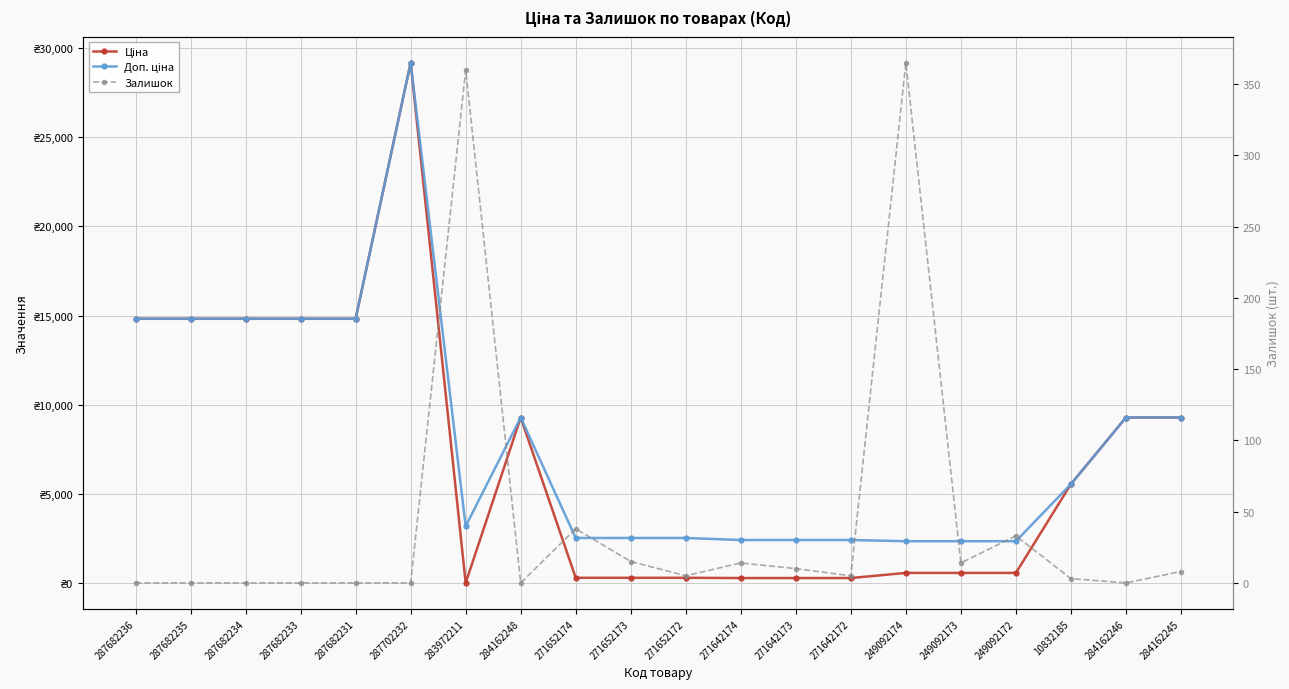

Reading left to right, extract all data points from this chart.

Ціна: 287682236=14817.6	287682235=14817.6	287682234=14817.6	287682233=14817.6	287682231=14817.6	287702232=29152.3	283972211=32.0	284162248=9290.5	271652174=318.3	271652173=318.3	271652172=318.3	271642174=304.1	271642173=304.1	271642172=304.1	249092174=591.6	249092173=591.6	249092172=591.6	10832185=5560.3	284162246=9290.5	284162245=9290.5
Доп. ціна: 287682236=14817.6	287682235=14817.6	287682234=14817.6	287682233=14817.6	287682231=14817.6	287702232=29152.3	283972211=3205.0	284162248=9290.5	271652174=2546.4	271652173=2546.4	271652172=2546.4	271642174=2432.8	271642173=2432.8	271642172=2432.8	249092174=2366.5	249092173=2366.5	249092172=2366.5	10832185=5560.3	284162246=9290.5	284162245=9290.5
Залишок: 287682236=0.0	287682235=0.0	287682234=0.0	287682233=0.0	287682231=0.0	287702232=0.0	283972211=360.0	284162248=0.0	271652174=38.0	271652173=15.0	271652172=5.0	271642174=14.0	271642173=10.0	271642172=5.0	249092174=365.0	249092173=14.0	249092172=33.0	10832185=3.0	284162246=0.0	284162245=8.0